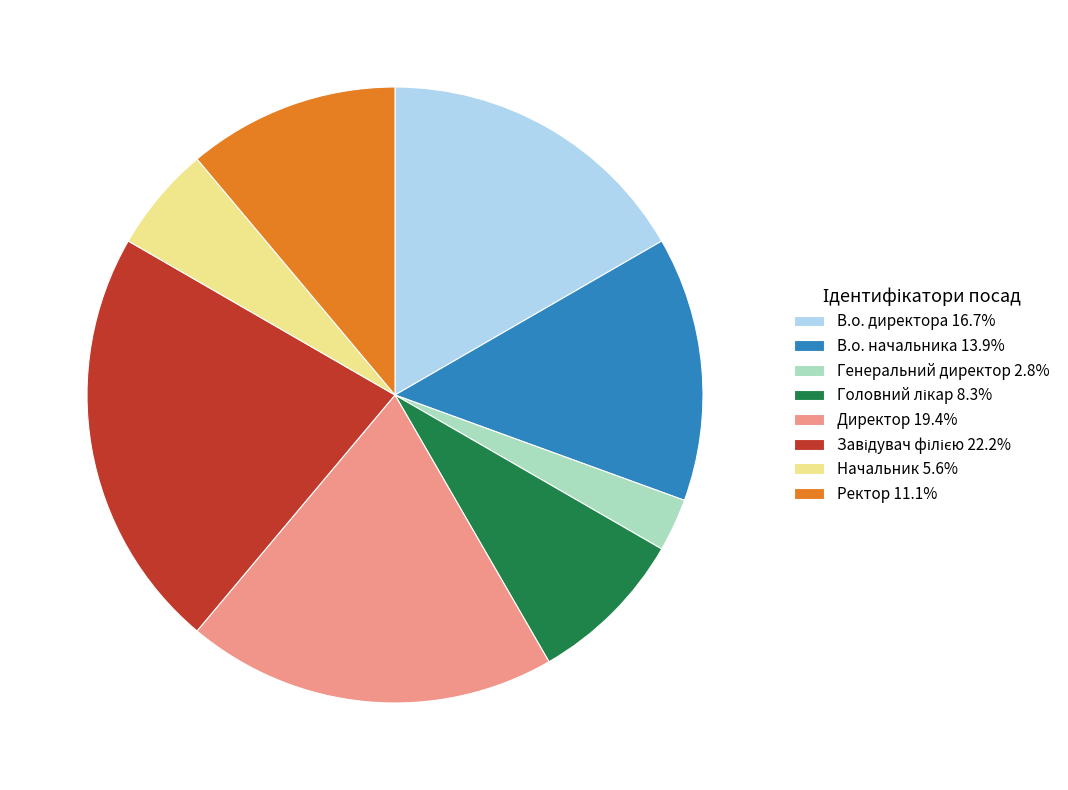

True or false: В.о. директора accounts for 4% of the total.

False